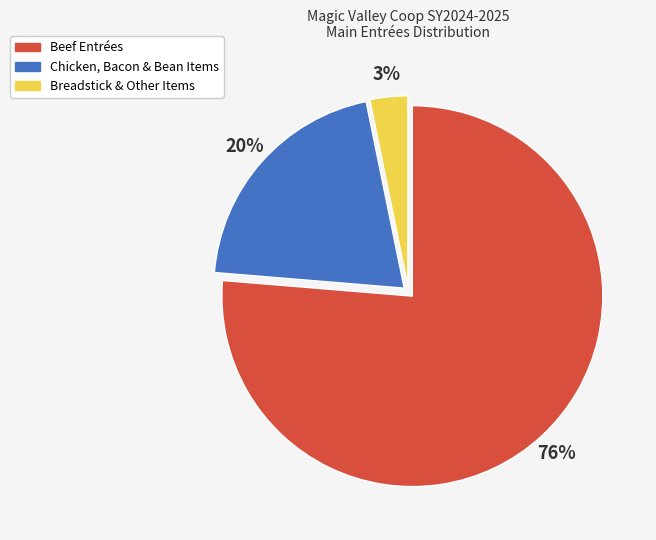

True or false: Breadstick & Other Items accounts for 3% of the total.

True